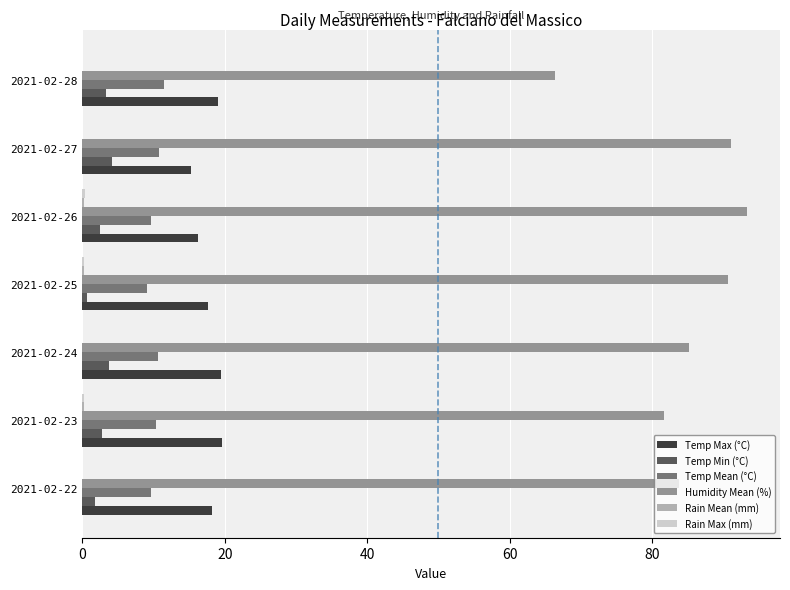

Which series has the largest total across all categories?

Humidity Mean (%)